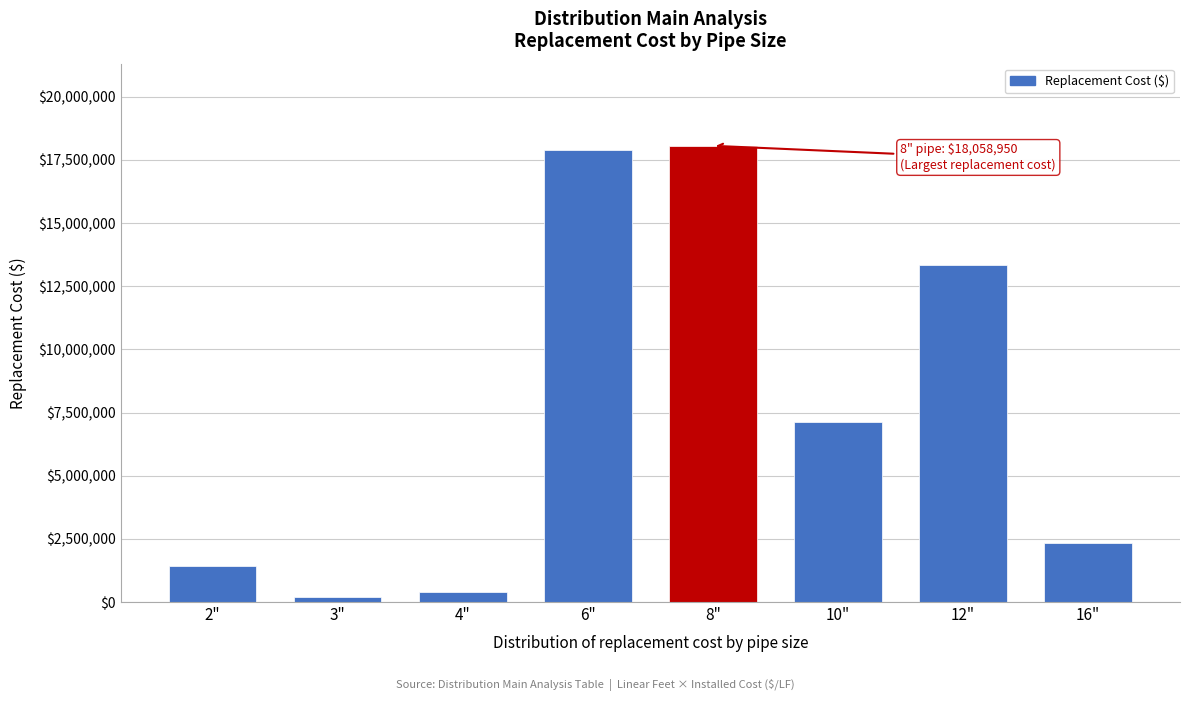

Reading left to right, extract all data points from this chart.

2"=1433130	3"=188685	4"=403860	6"=17898840	8"=18058950	10"=7113150	12"=13323070	16"=2347020